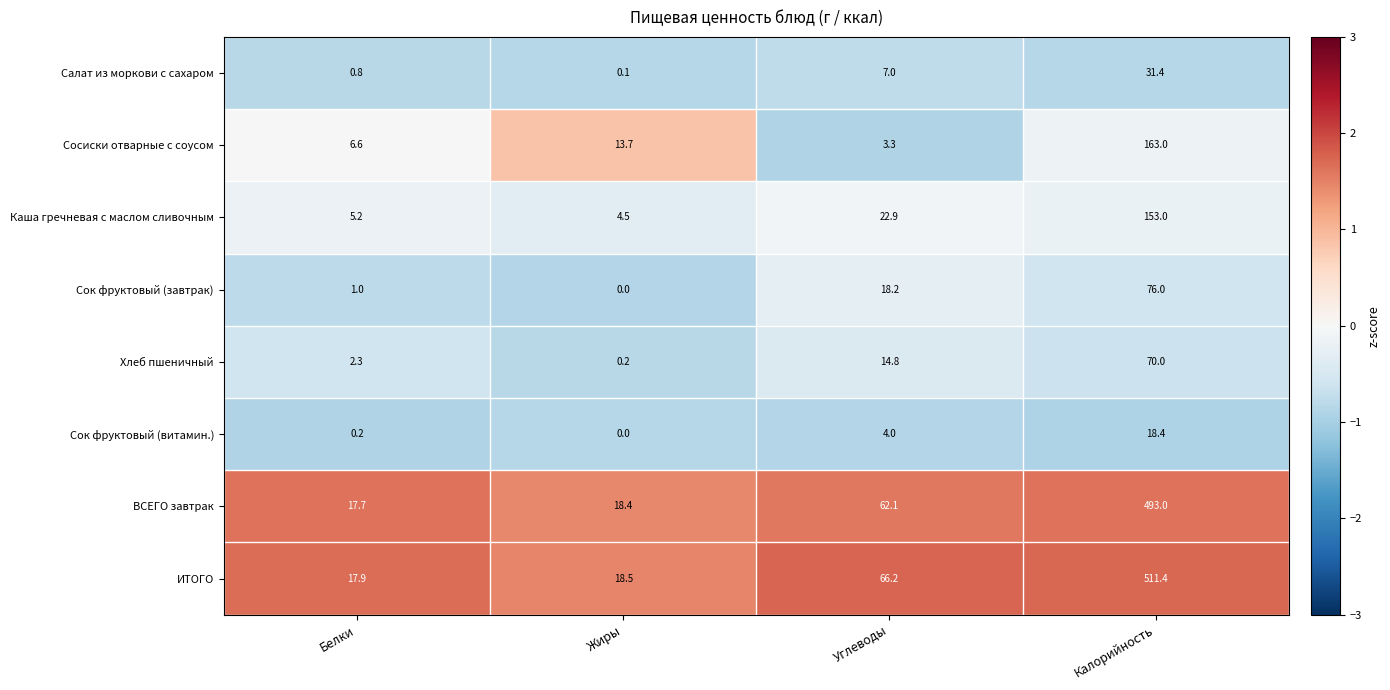

What is the difference between the maximum and second lowest values in the Сок фруктовый (витамин.) series?

18.2